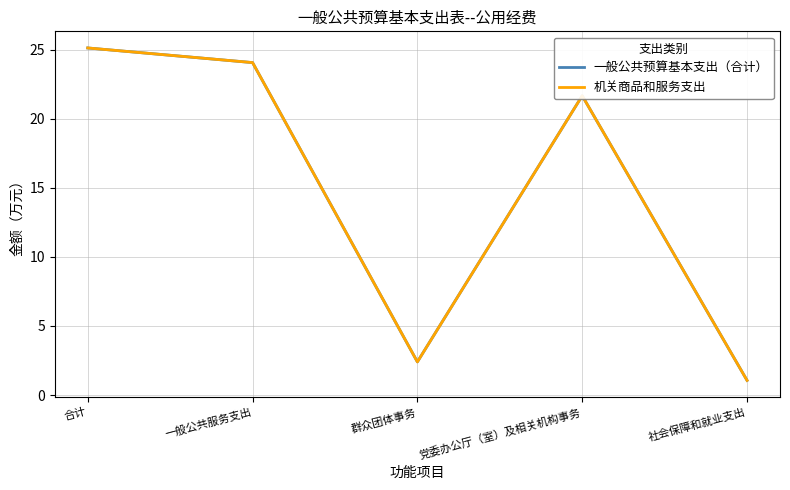

What is the label of the 2nd point from the right?

党委办公厅（室）及相关机构事务